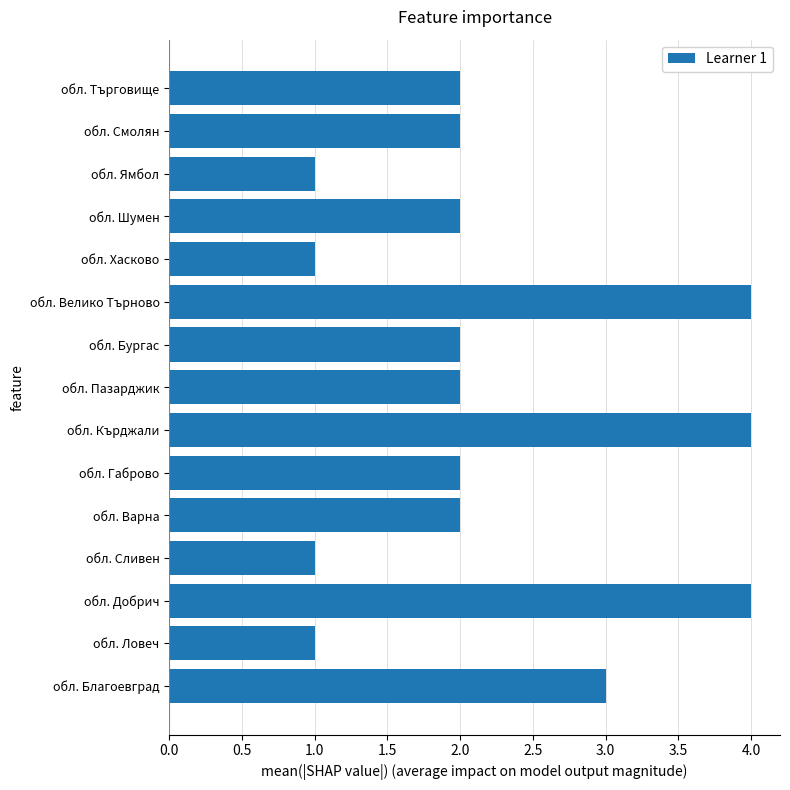

Is it true that the value at обл. Бургас is 3?

False